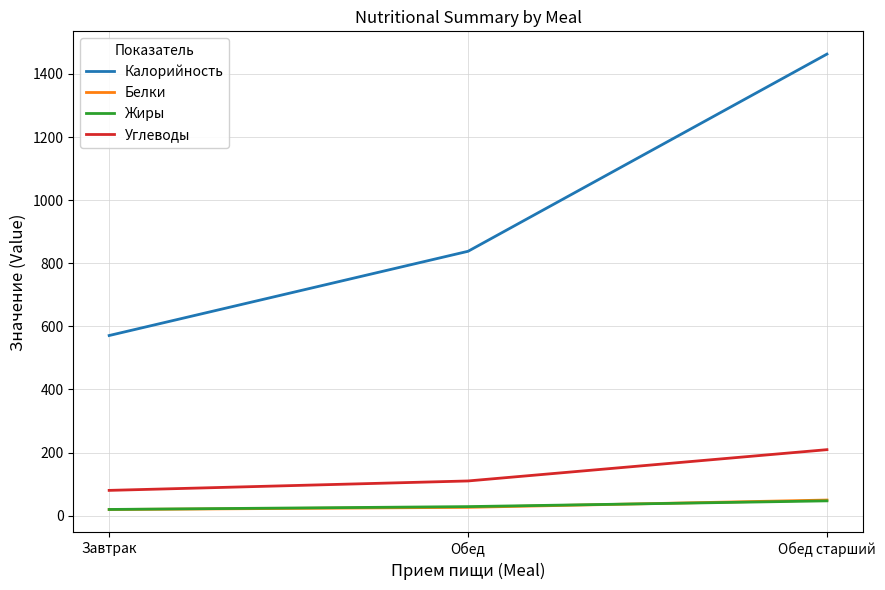

Is the value of Углеводы at Обед старший greater than the value of Калорийность at Обед старший?

No